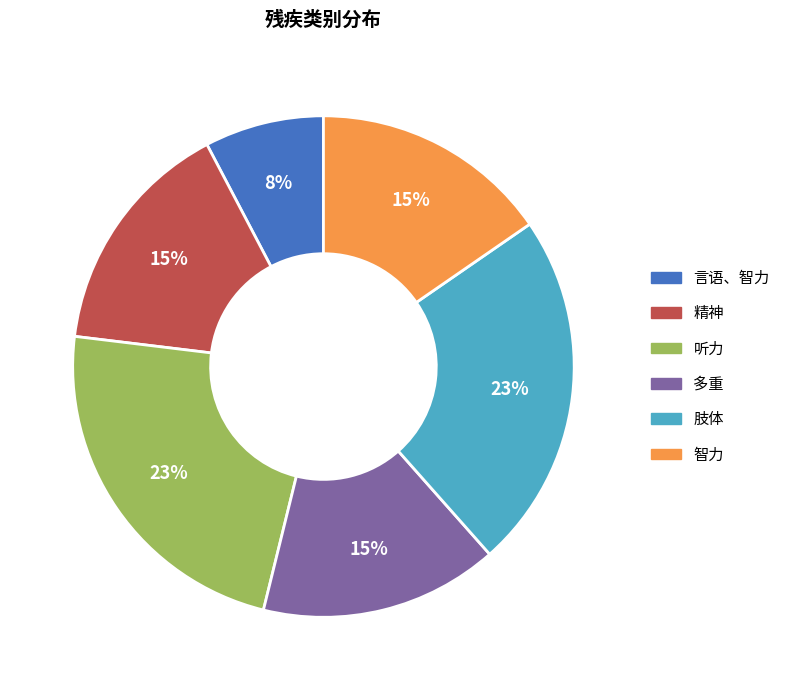

How many slices are in this pie chart?

6